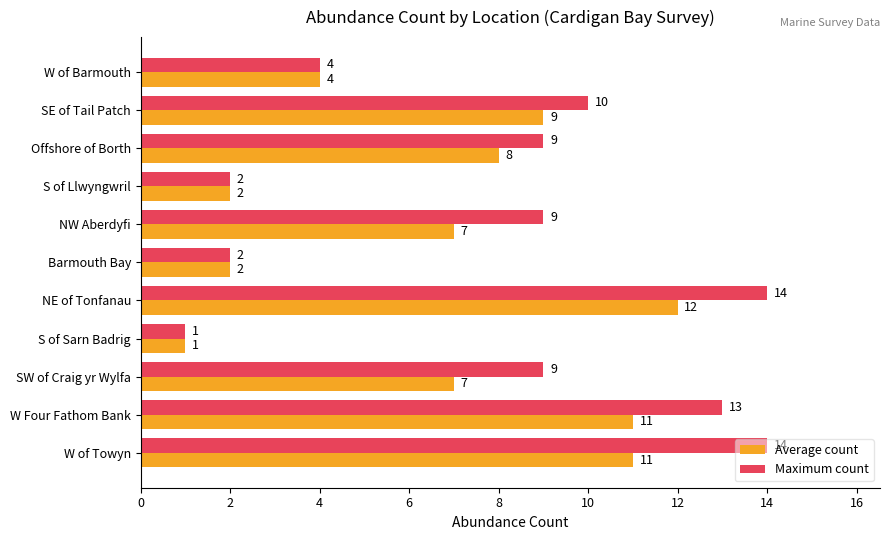

Read the Average count value at NW Aberdyfi, to the nearest 5.

5